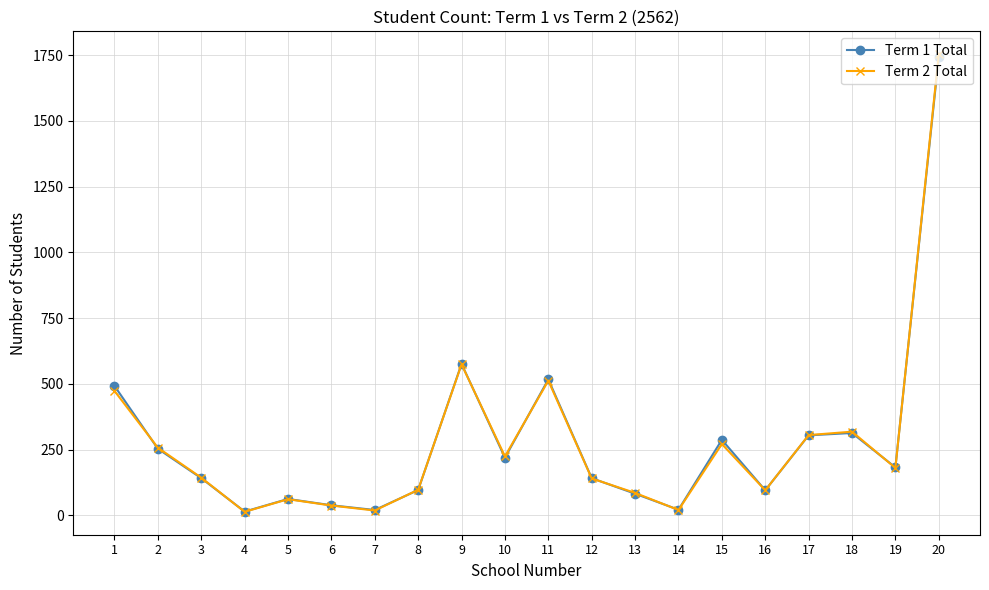

Does the chart display data point markers on the line(s)?

Yes